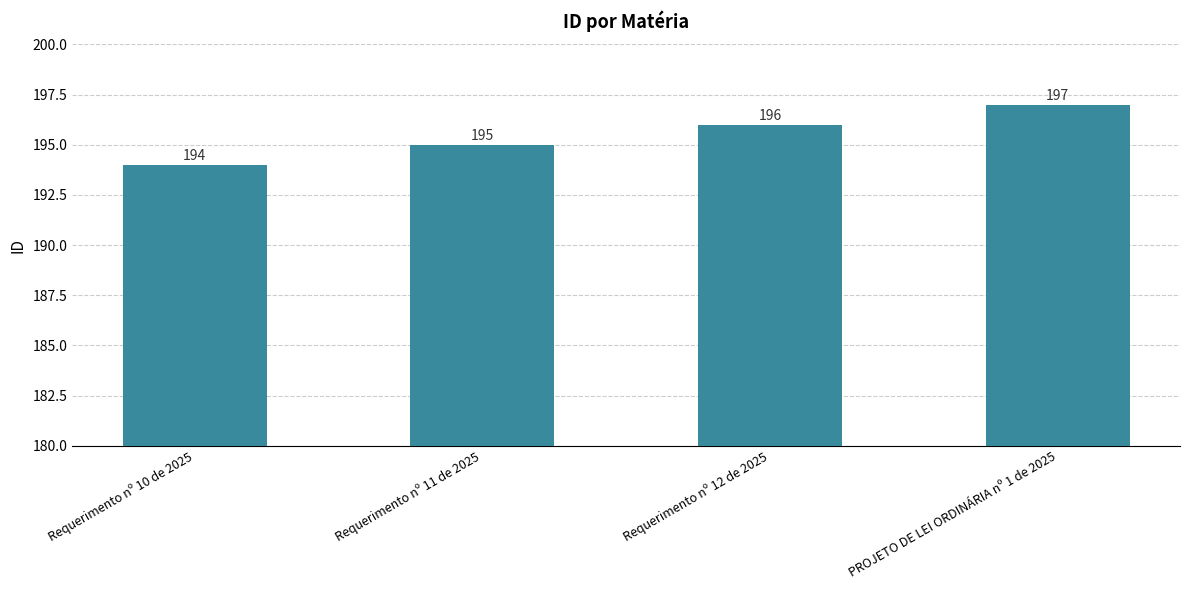

At which category does the chart reach its peak across all series?

PROJETO DE LEI ORDINÁRIA nº 1 de 2025